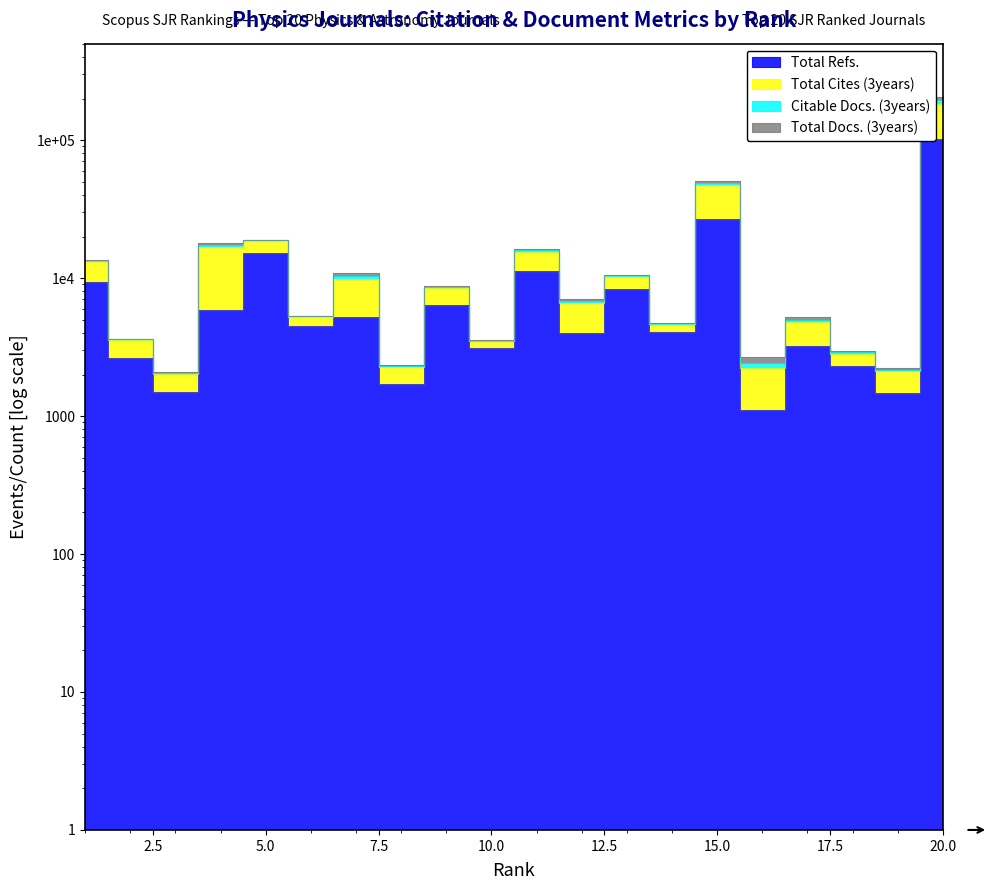

At which category is the sum across all series the highest?

20